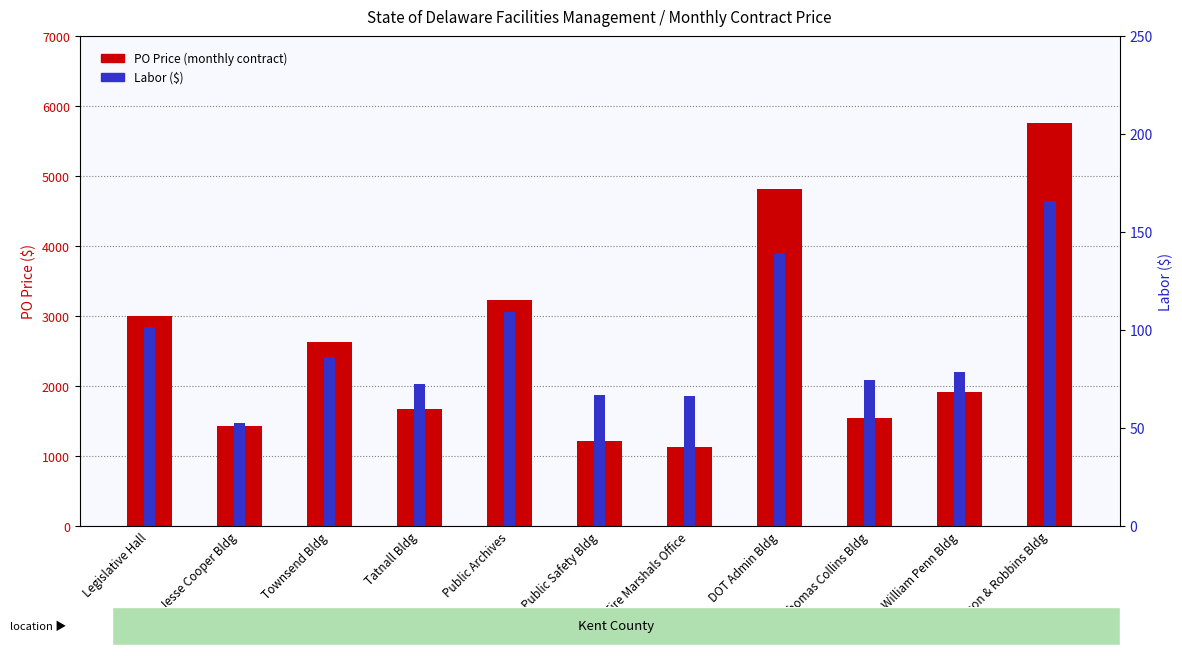

Which category has the lowest value across all series?

Jesse Cooper Bldg